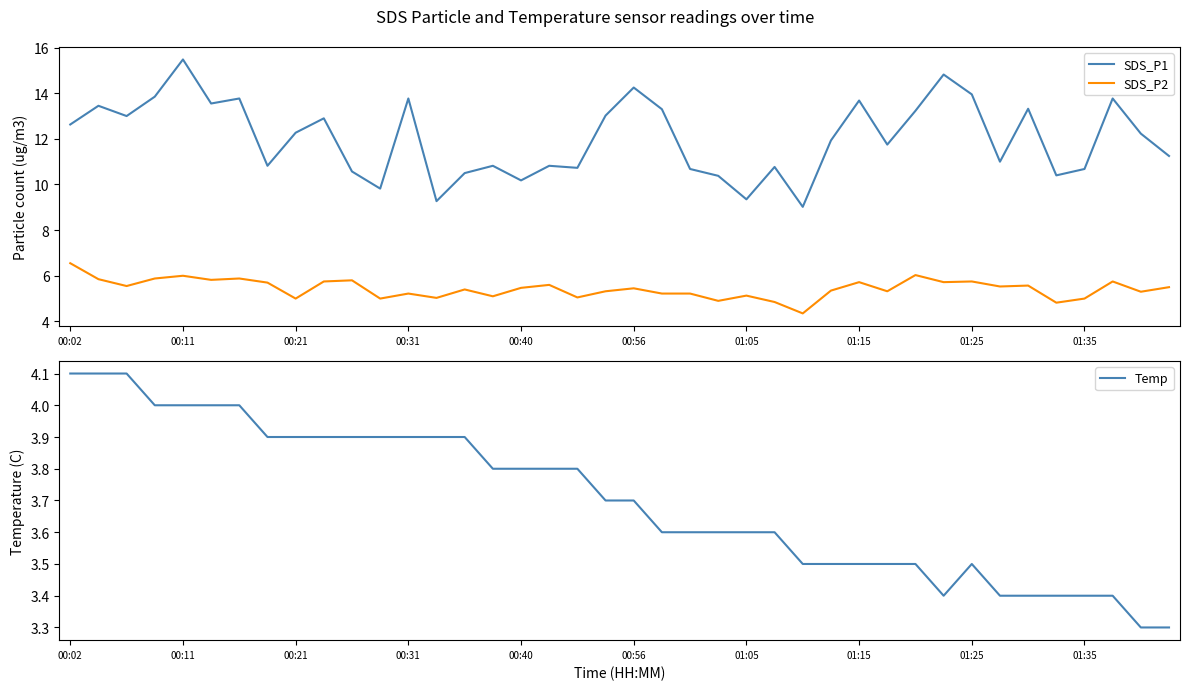

True or false: SDS_P2 and SDS_P1 intersect in this chart.

False